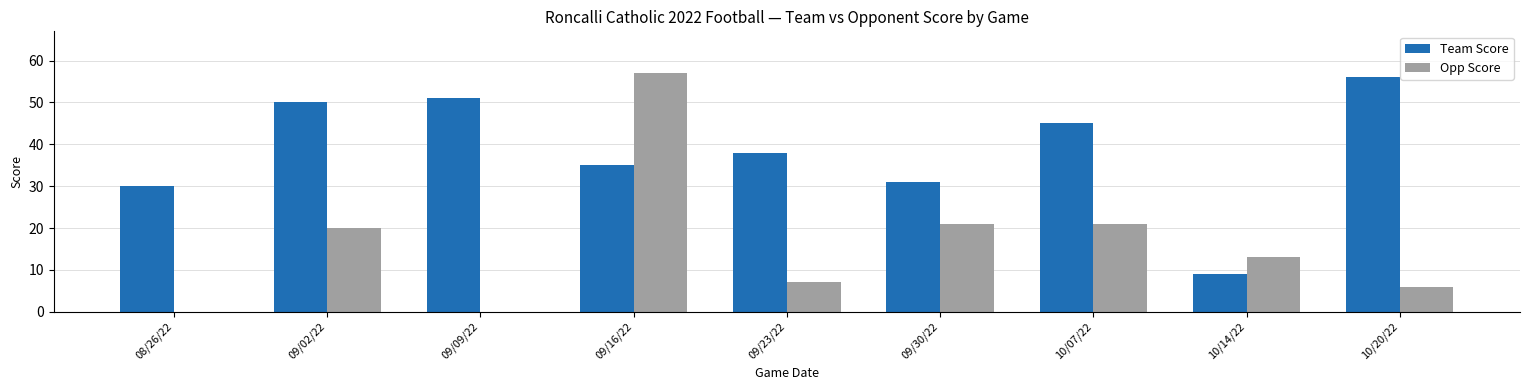

Count the number of data series in this chart.

2